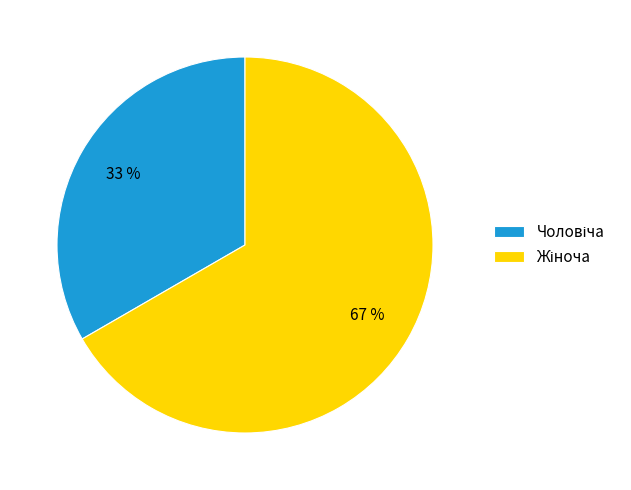

How many segments does this pie chart have?

2